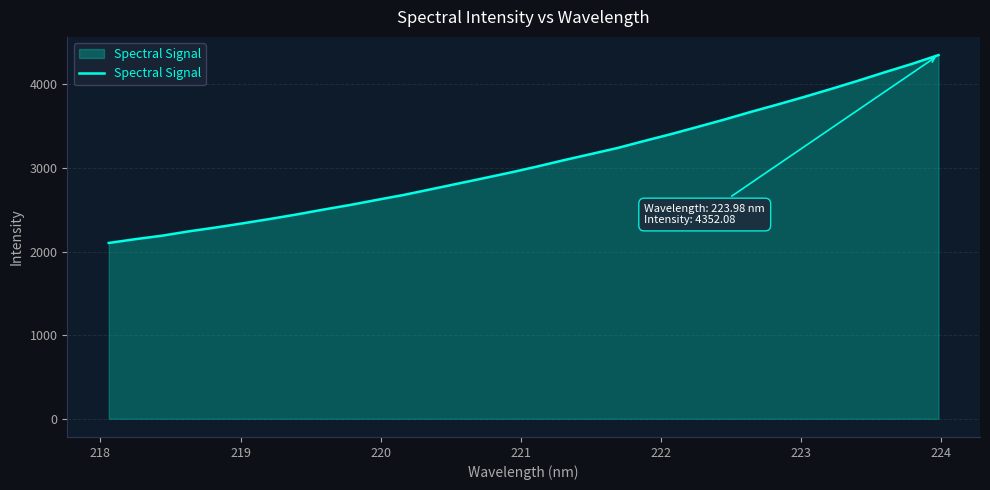

Reading left to right, transcribe all the data shown in this chart.

2104.0	2149.7	2191.4	2243.5	2289.4	2338.7	2390.4	2444.2	2502.6	2558.1	2618.8	2678.2	2744.5	2811.8	2878.9	2946.8	3018.9	3095.1	3167.6	3240.5	3324.6	3406.6	3493.5	3581.3	3673.9	3762.2	3853.6	3948.6	4046.1	4147.8	4246.0	4352.1